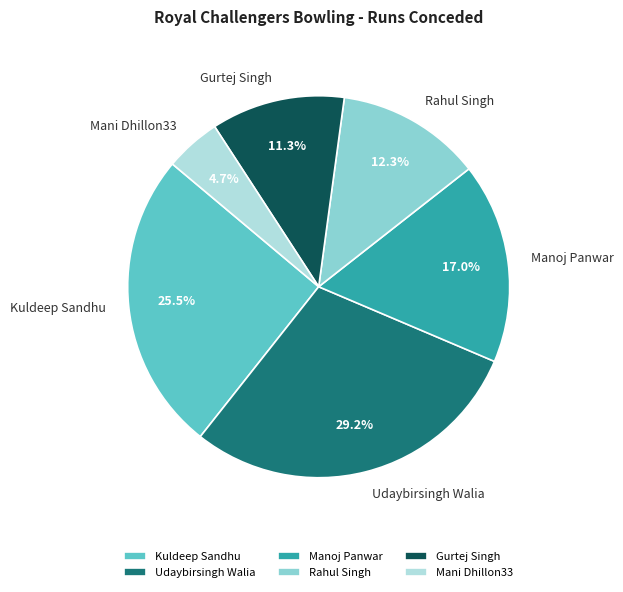

Rank the categories by value from highest to lowest.

Udaybirsingh Walia, Kuldeep Sandhu, Manoj Panwar, Rahul Singh, Gurtej Singh, Mani Dhillon33